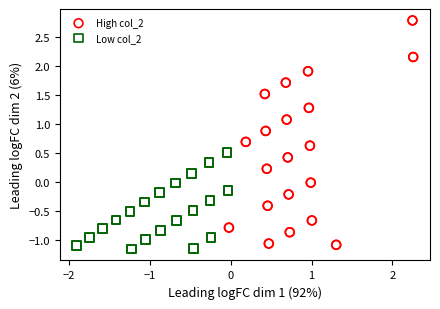

Which series has the largest Y range (max minus min)?

High col_2